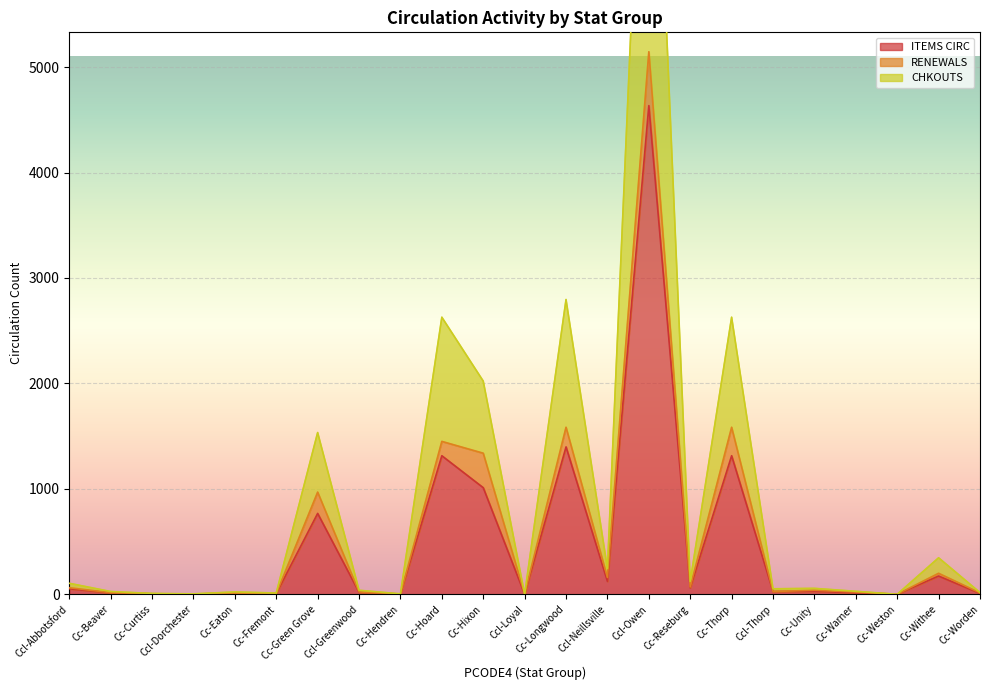

What is the total value across all series at Cc-Hendren?

6